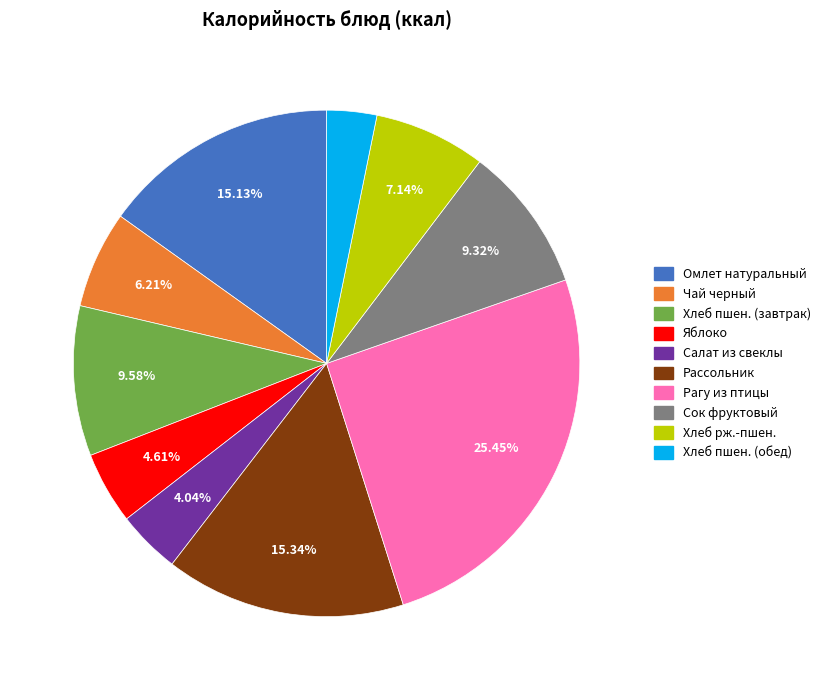

Does any single category account for the majority?

No